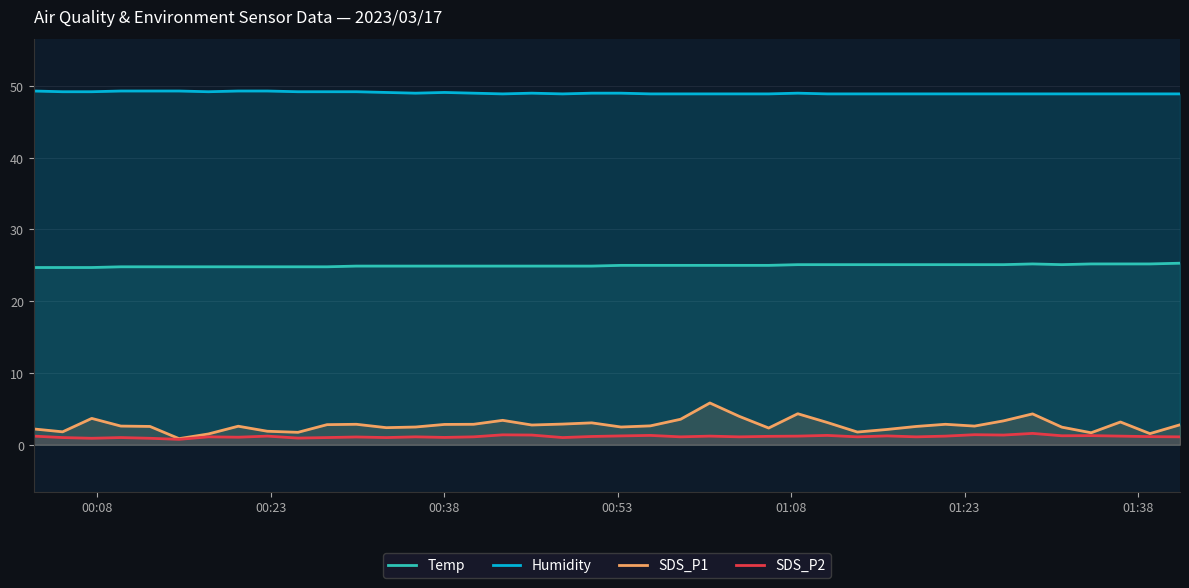

Which series has the largest range (max minus min)?

SDS_P1